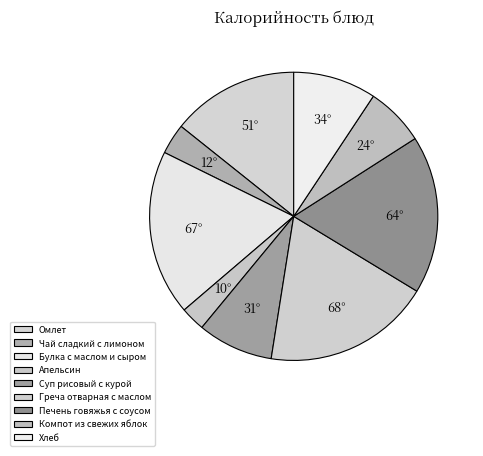

Rank the categories by value from lowest to highest.

Апельсин, Чай сладкий с лимоном, Компот из свежих яблок, Суп рисовый с курой, Хлеб, Омлет, Печень говяжья с соусом, Булка с маслом и сыром, Греча отварная с маслом